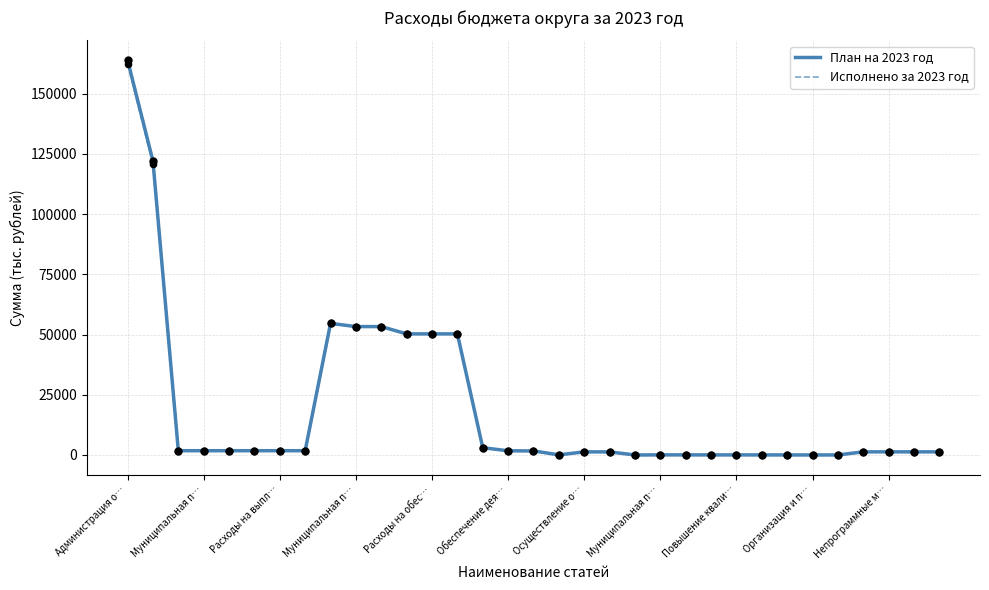

Is the value of Исполнено за 2023 год at Организация и п… greater than the value of План на 2023 год at Повышение квали…?

No